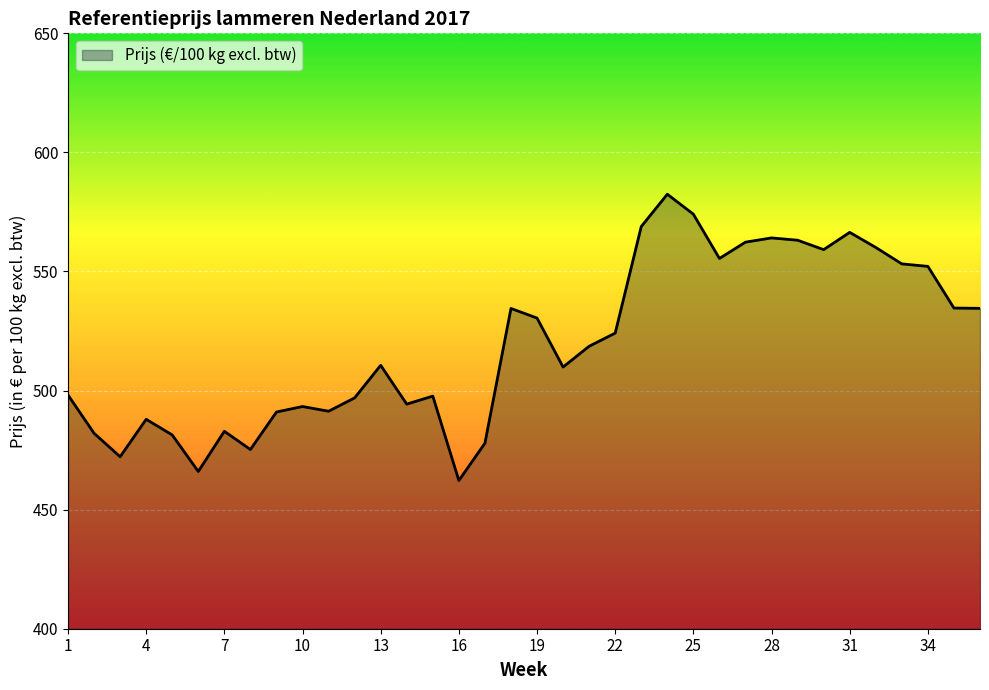

What is the smallest value displayed?

462.2